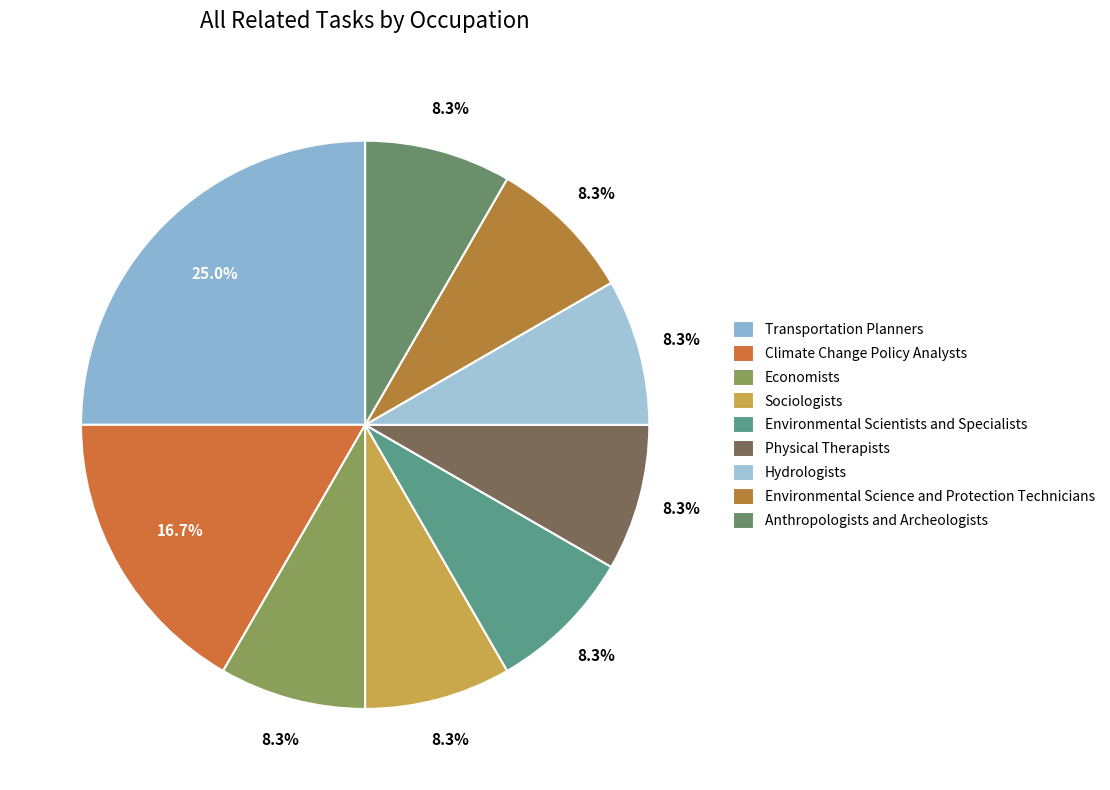

Does Transportation Planners represent more than half of the total?

No